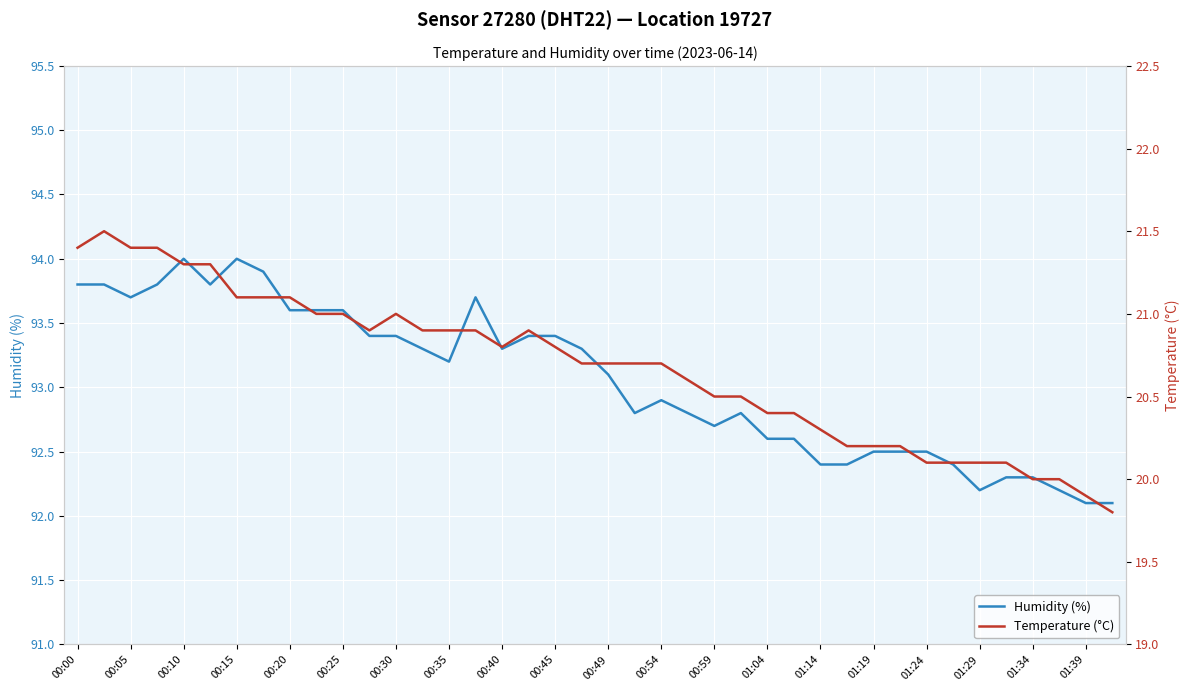

Rank the series by their maximum value, from lowest to highest.

Temperature (°C), Humidity (%)